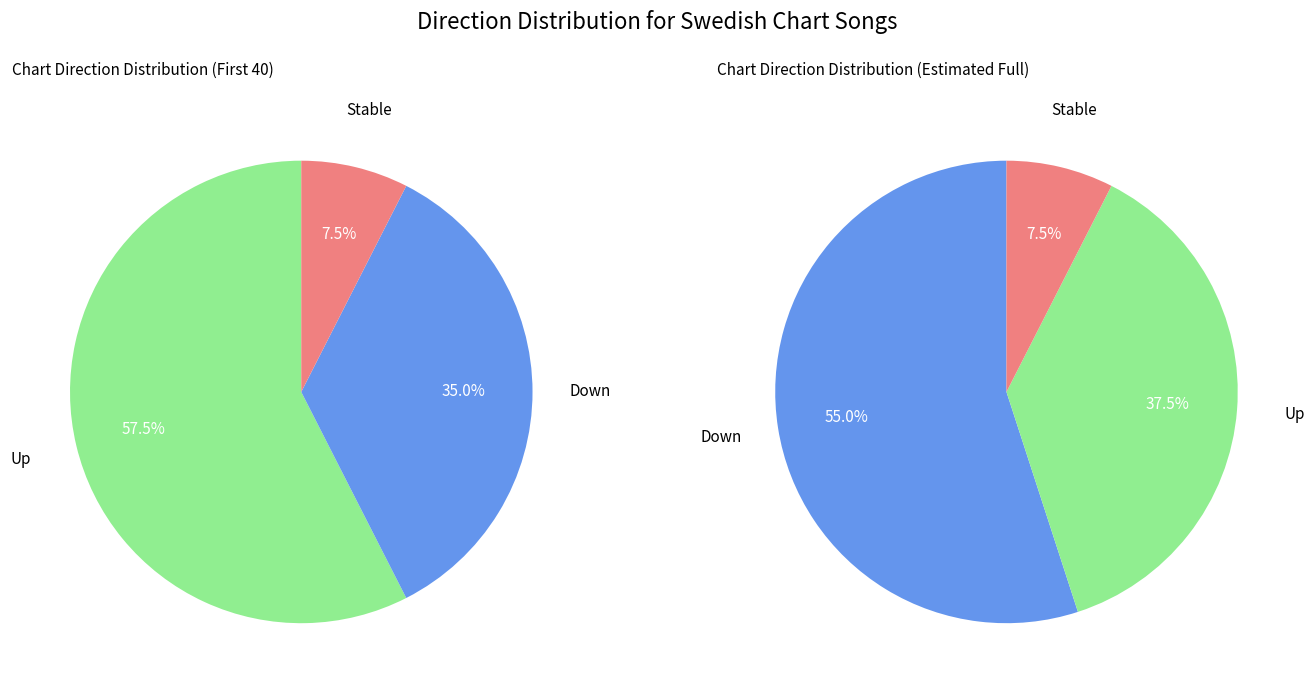

To the nearest percent, what is the average slice percentage?

33%